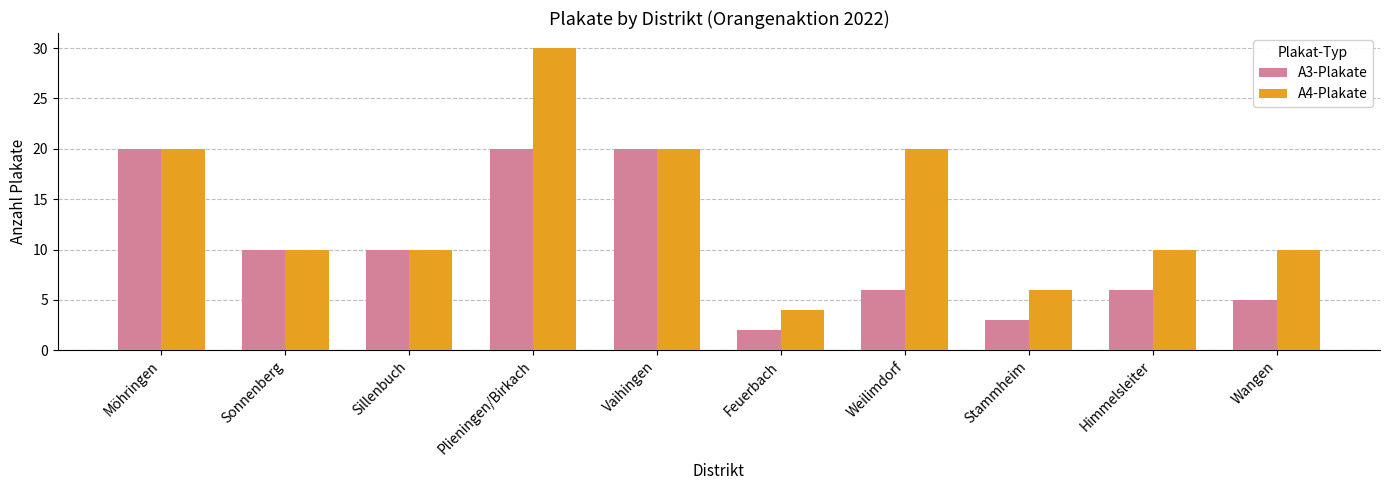

Is the value of A4-Plakate at Vaihingen greater than the value of A3-Plakate at Weilimdorf?

Yes